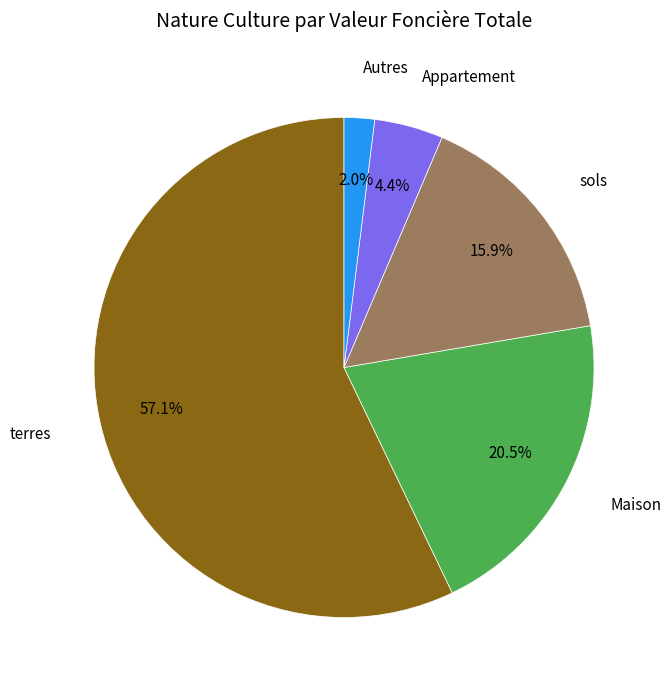

Count the number of slices in the pie.

5